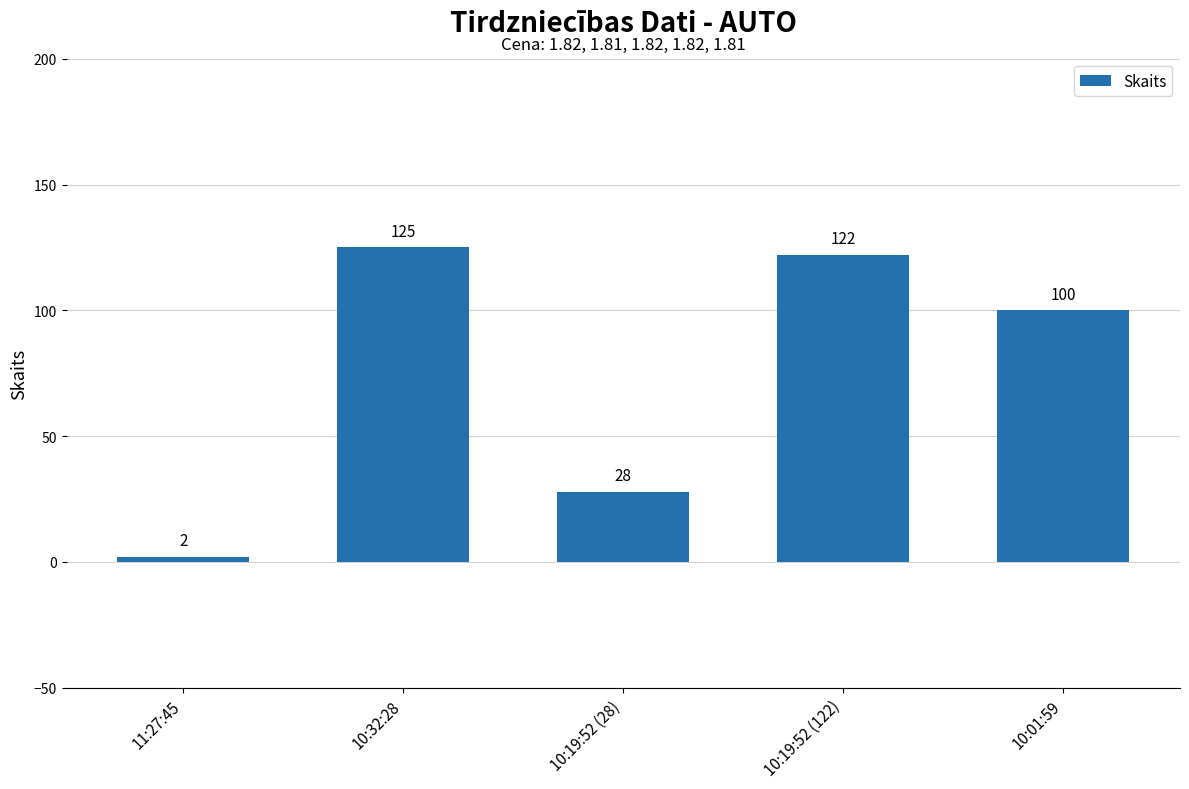

What is the change in value from 11:27:45 to 10:32:28?

+123